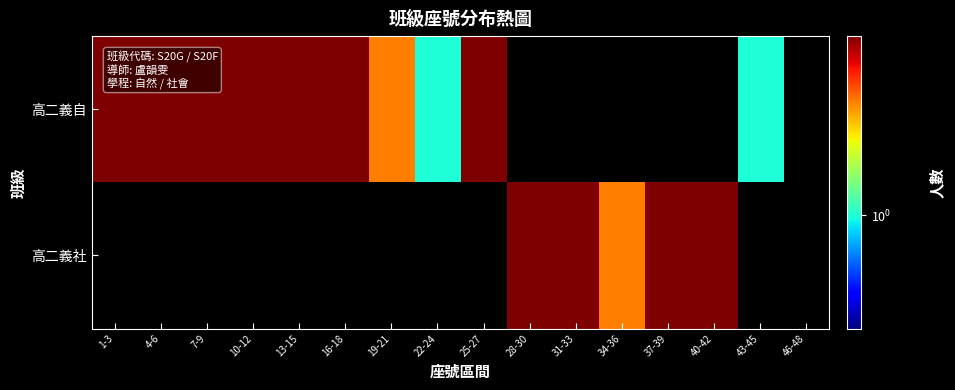

How many series are shown in this chart?

2